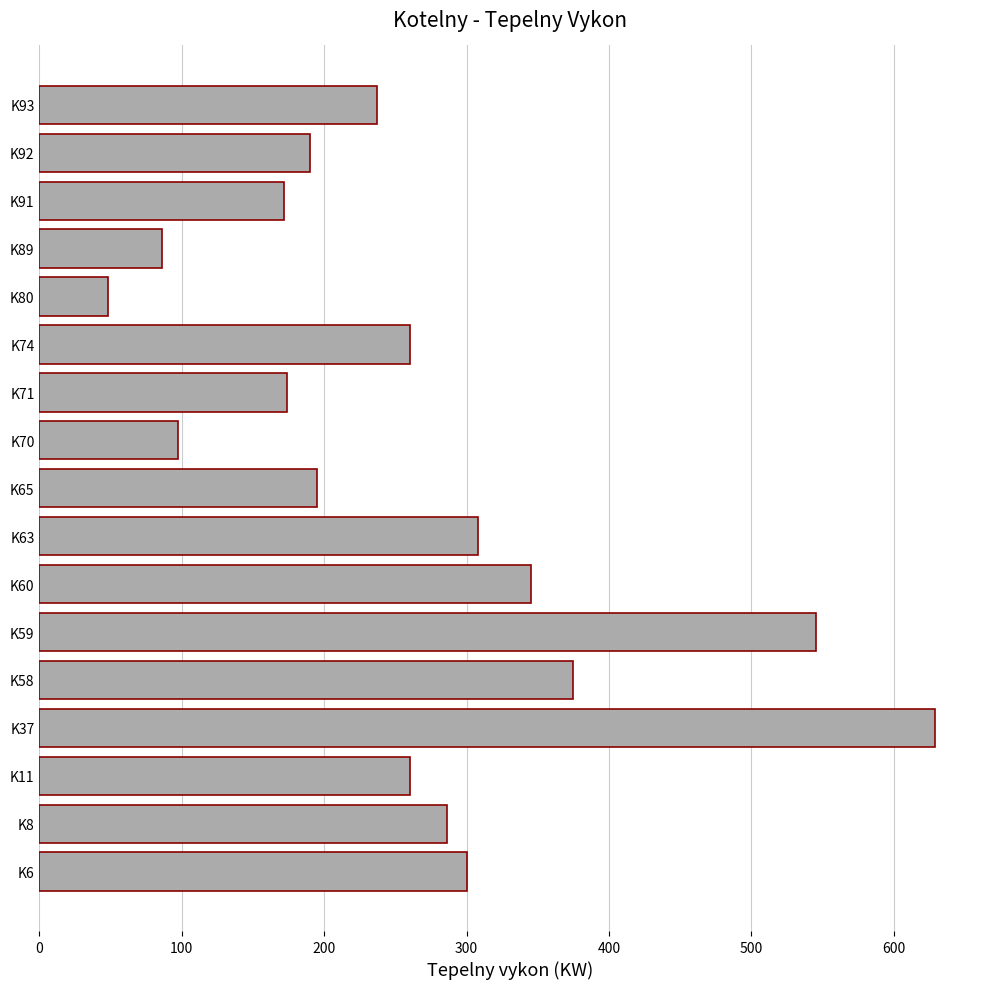

What is the difference between the maximum and minimum values?

581